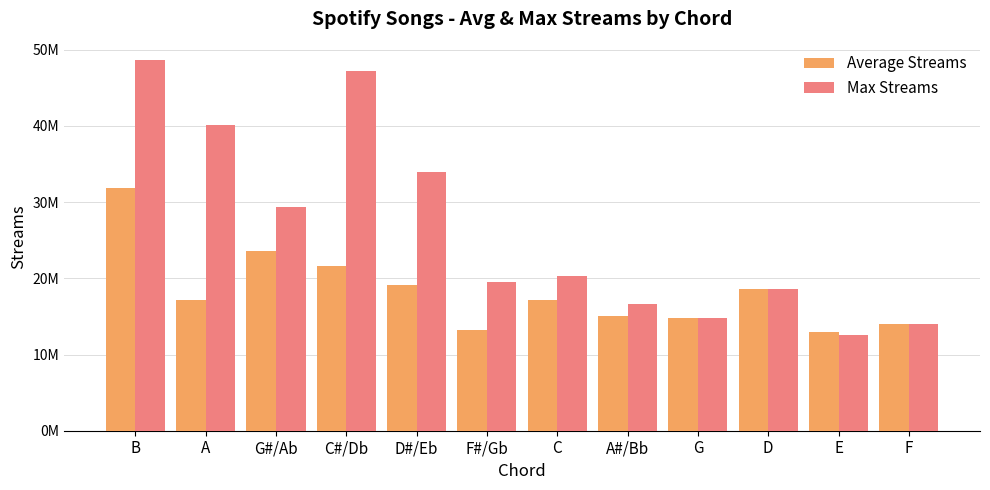

Between G and C, which is larger?

C